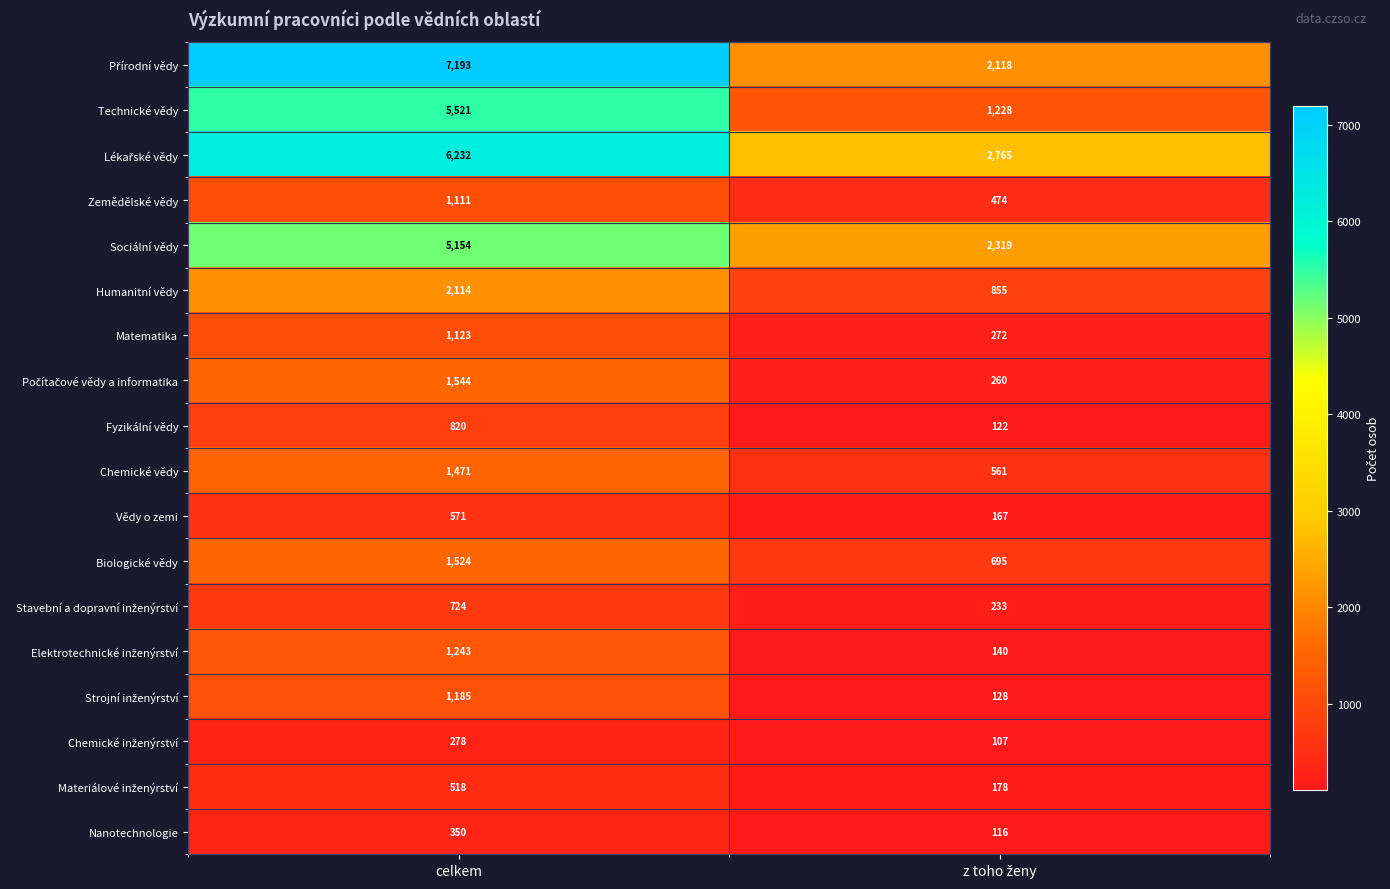

True or false: Matematika has a value of 360 at celkem.

False